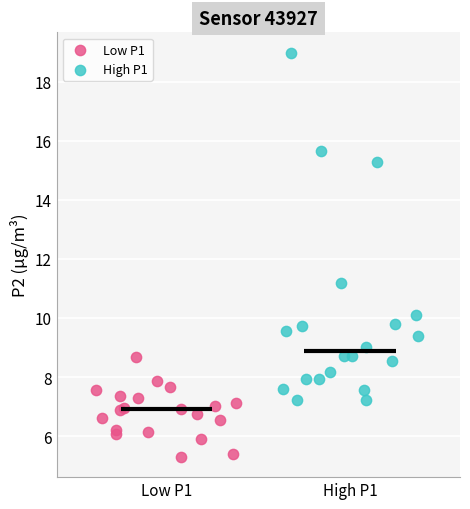

Which series contains the lowest Y value?

Low P1